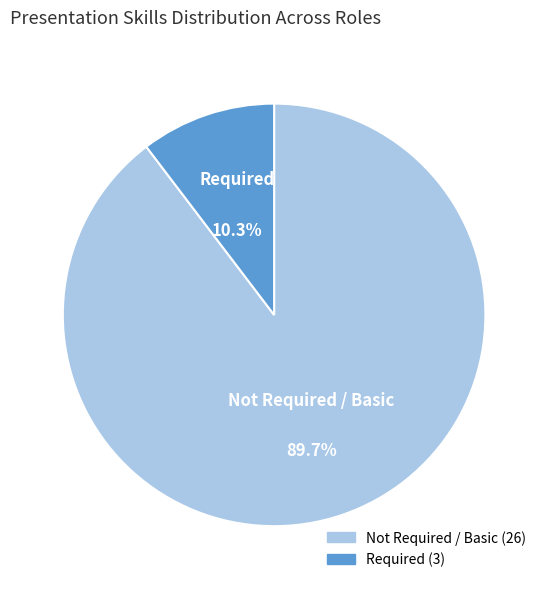

Is there a majority slice in this chart?

Yes